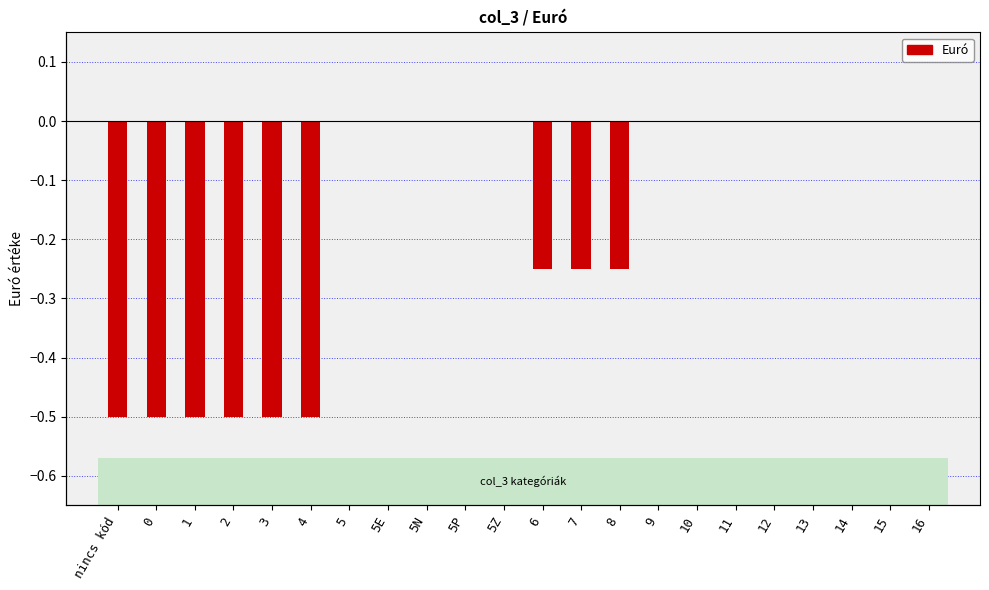

The value at 13 is -0.2. True or false?

False